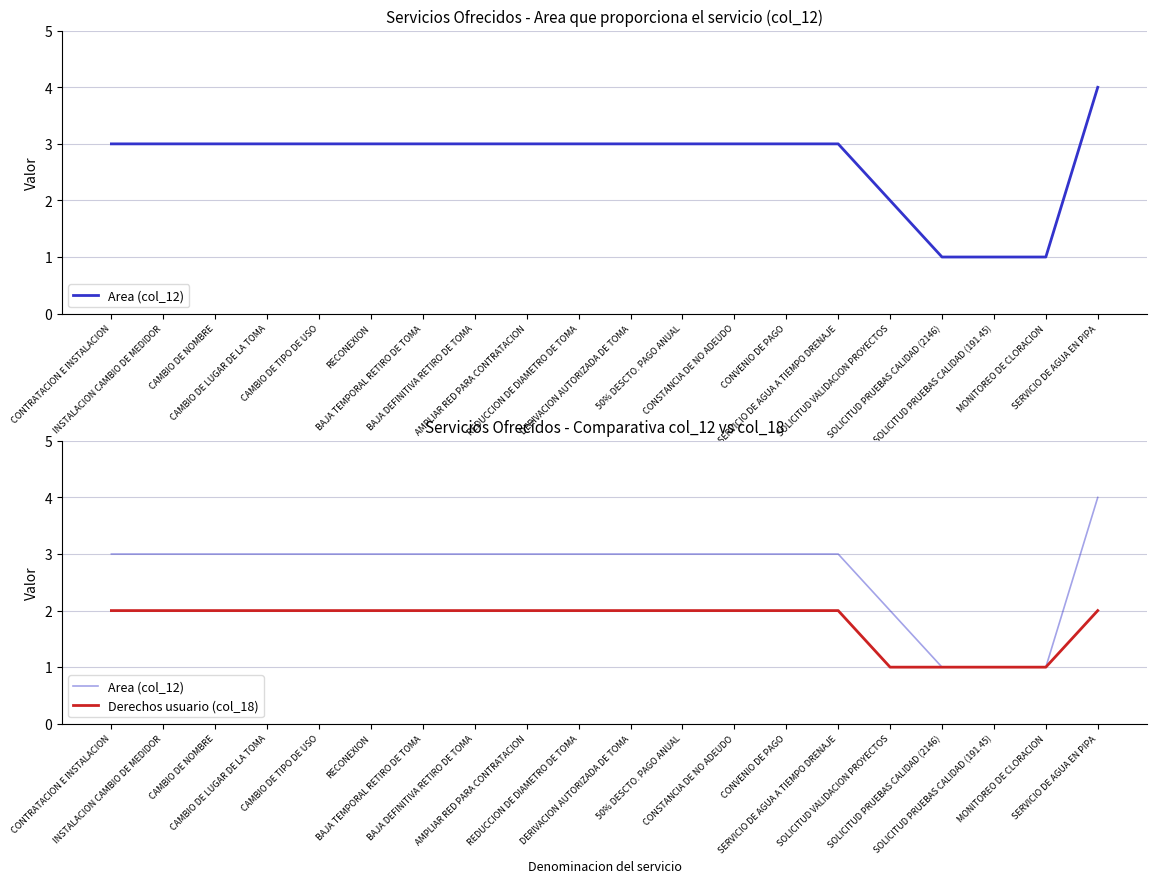

How many distinct data groups are displayed?

2